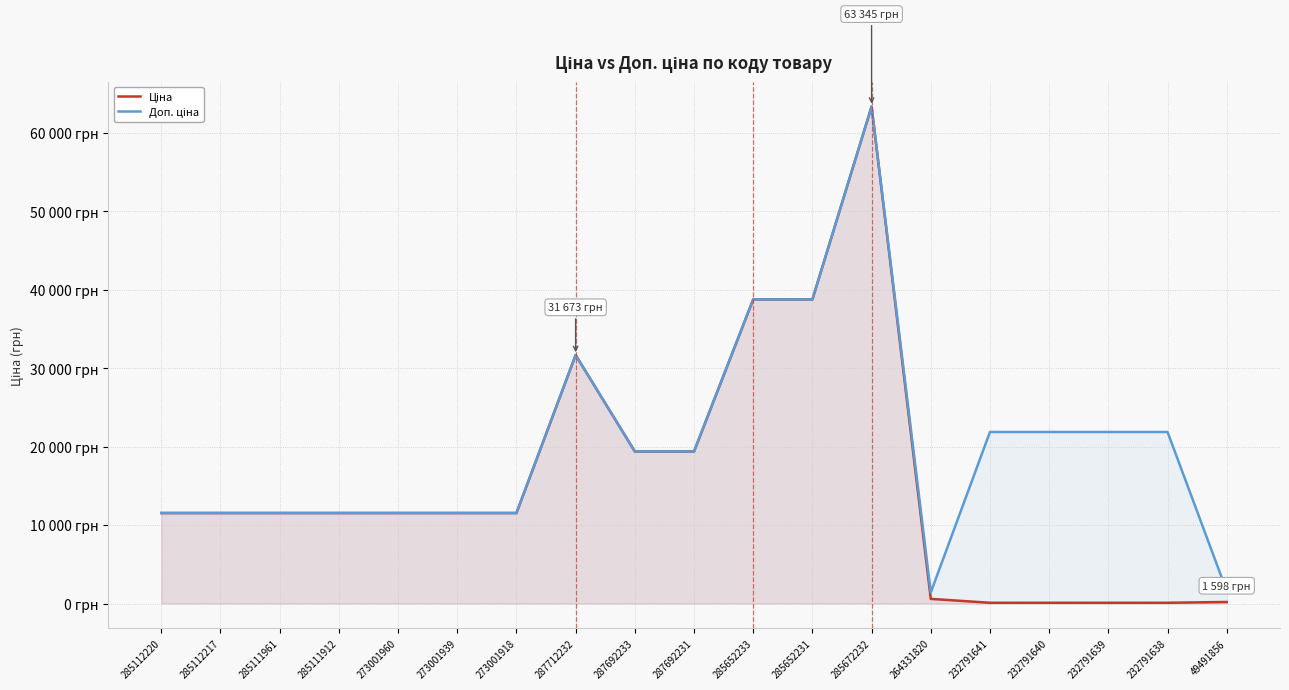

Between 232791639 and 232791641, which is larger?

232791639